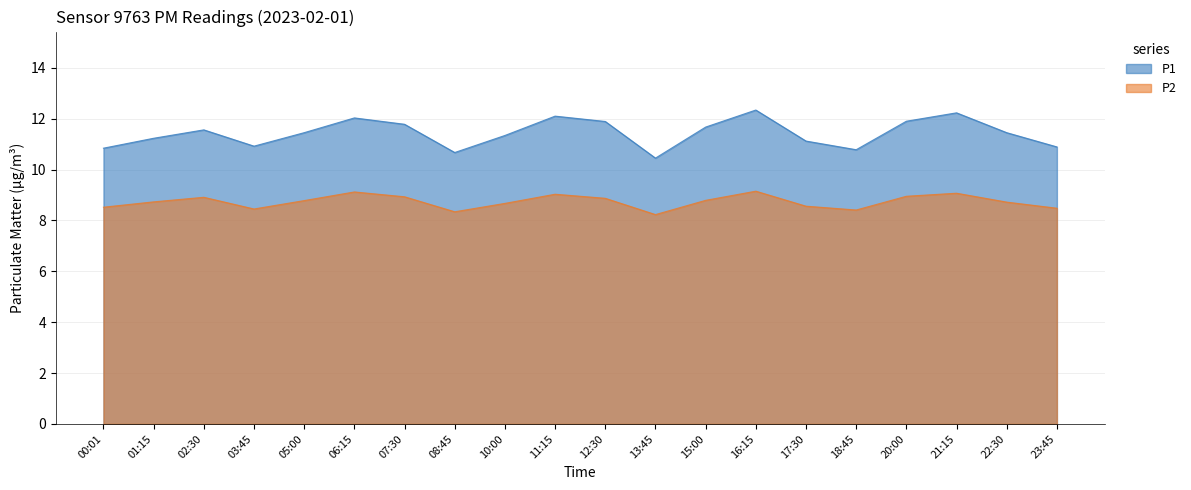

What is the total value across all series at 15:00?

20.5